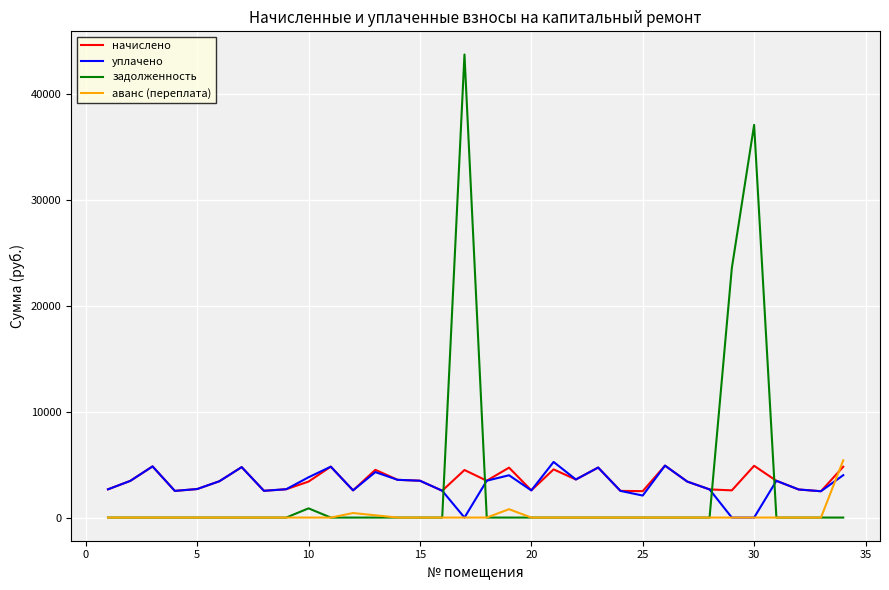

True or false: аванс (переплата) has more than 1 interior local peaks.

True